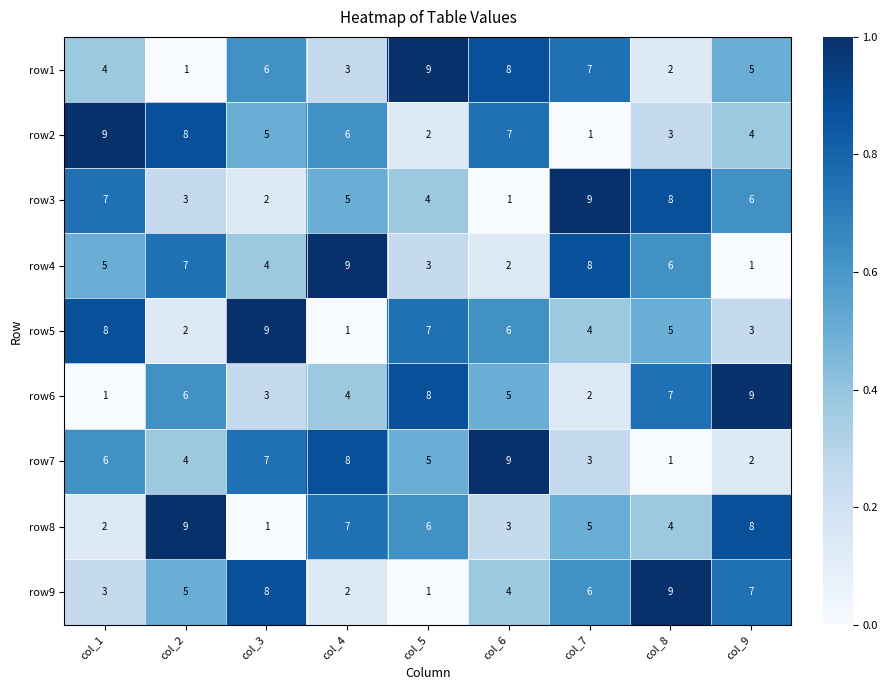

What is the highest value of the row9 series?

9